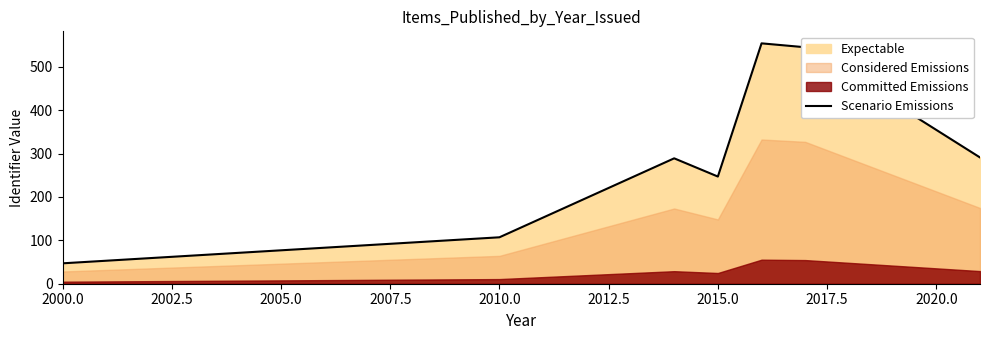

How many lines are shown in the chart?

1